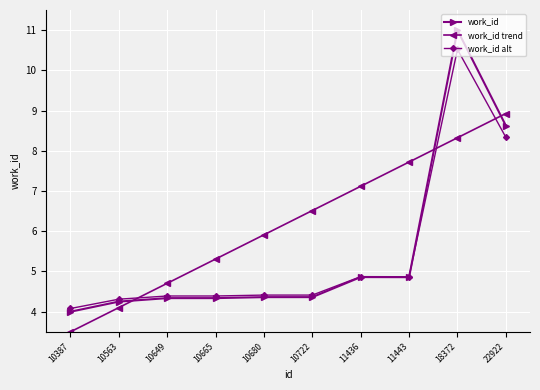

True or false: work_id and work_id trend cross at least once.

True